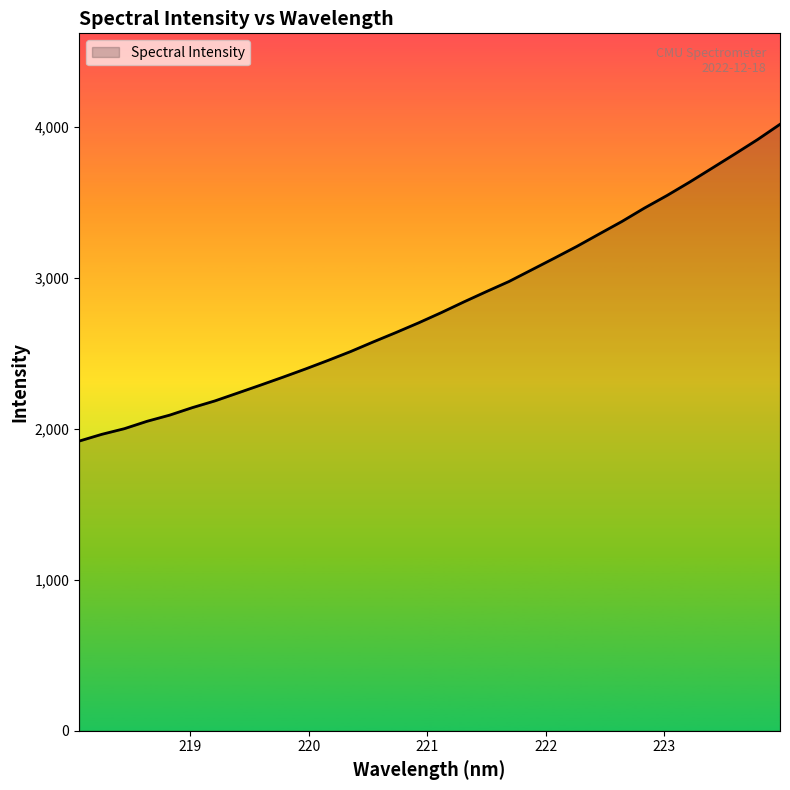

What is the difference between the maximum and minimum values?

2098.2